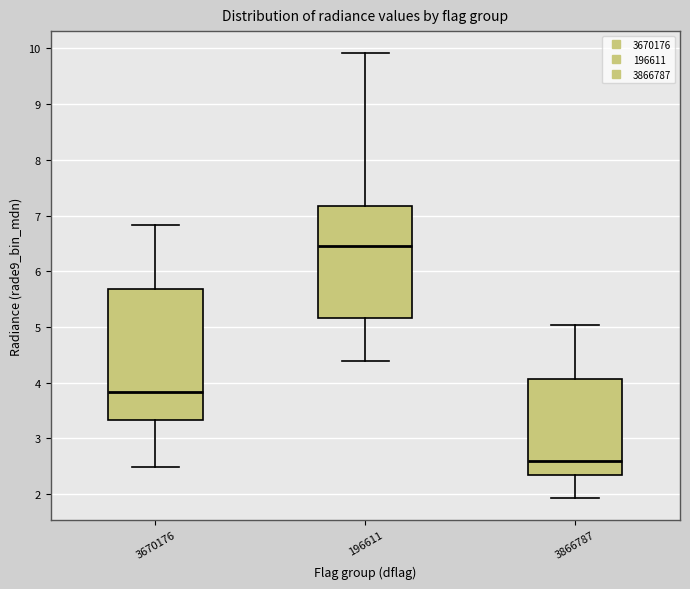

Which box's median line is the lowest?

3866787